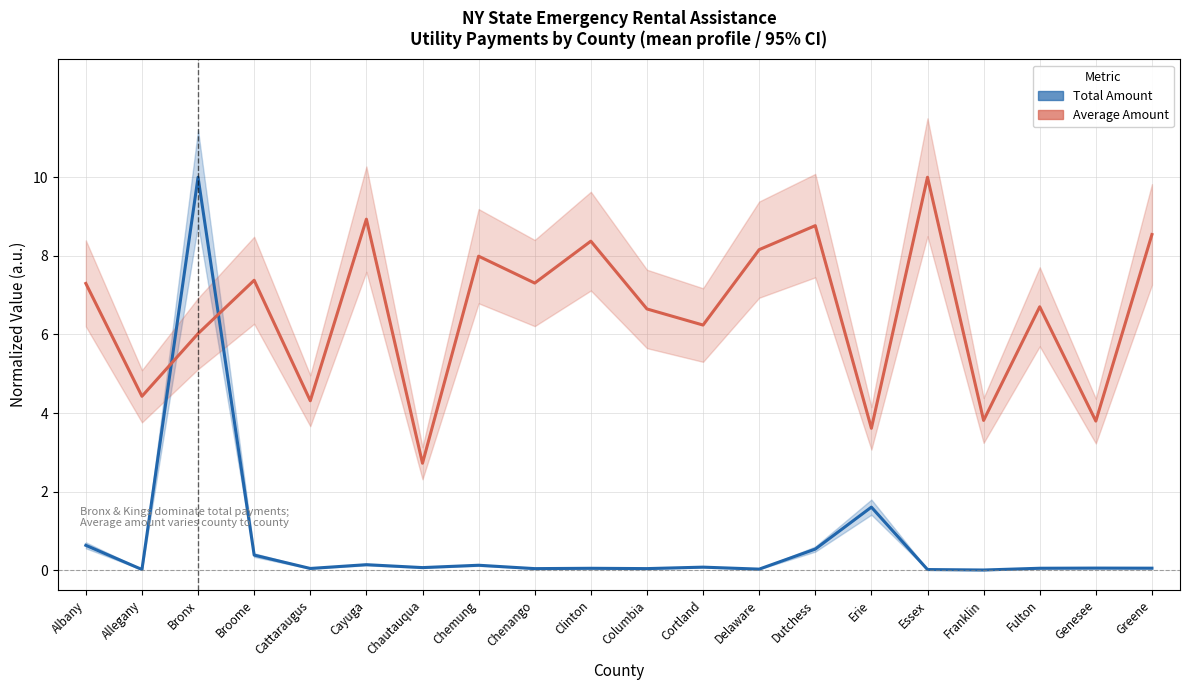

What is the difference between the second highest and second lowest values in the Total Amount series?

1.6